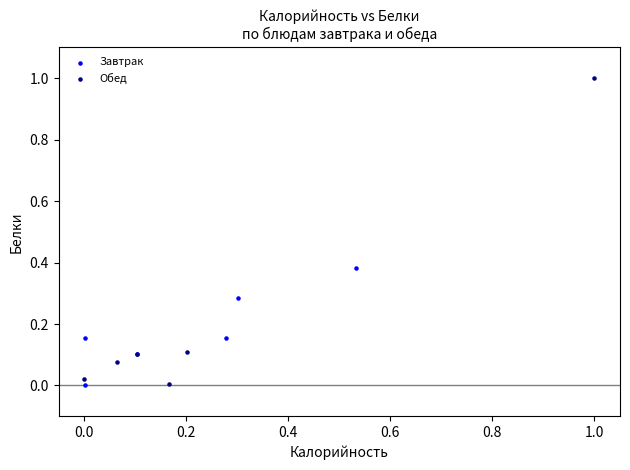

What are all the series names shown in the legend?

Завтрак, Обед